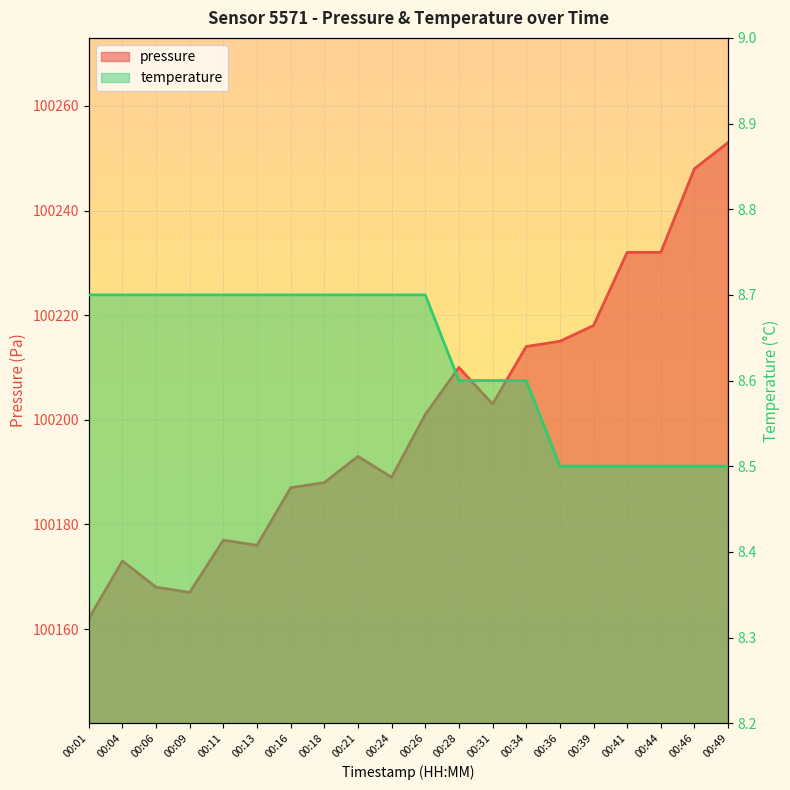

The pressure series shows 30227.7 at 00:16. True or false?

False